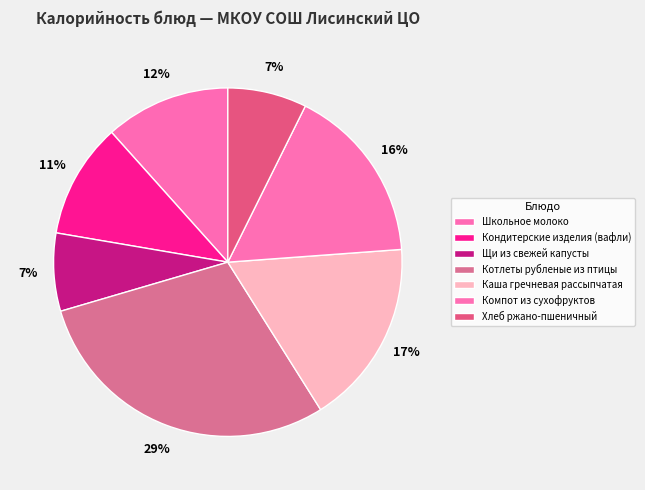

Which slice is the largest?

Котлеты рубленые из птицы